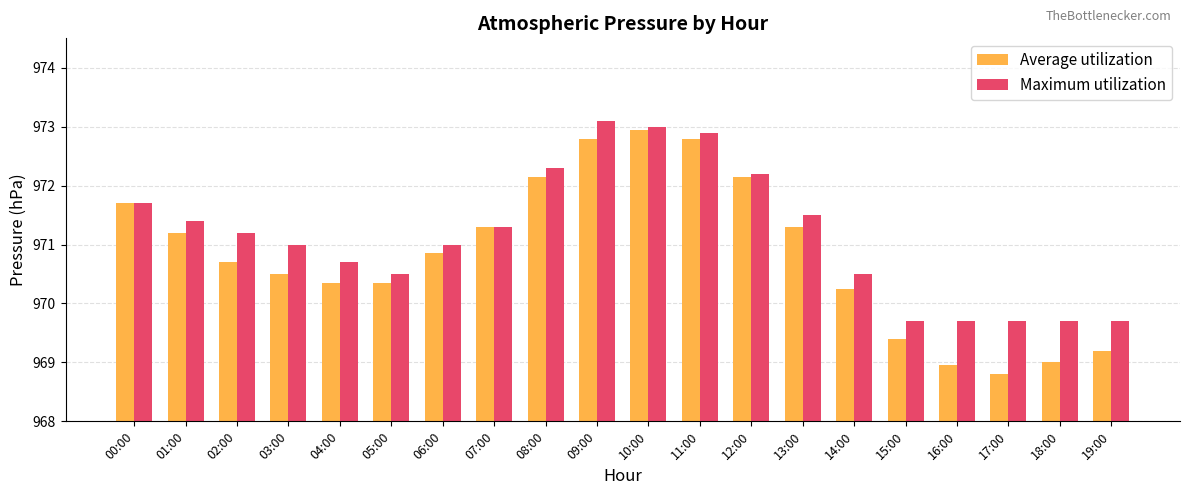

What is the difference between the highest and lowest values at 17:00?

0.9